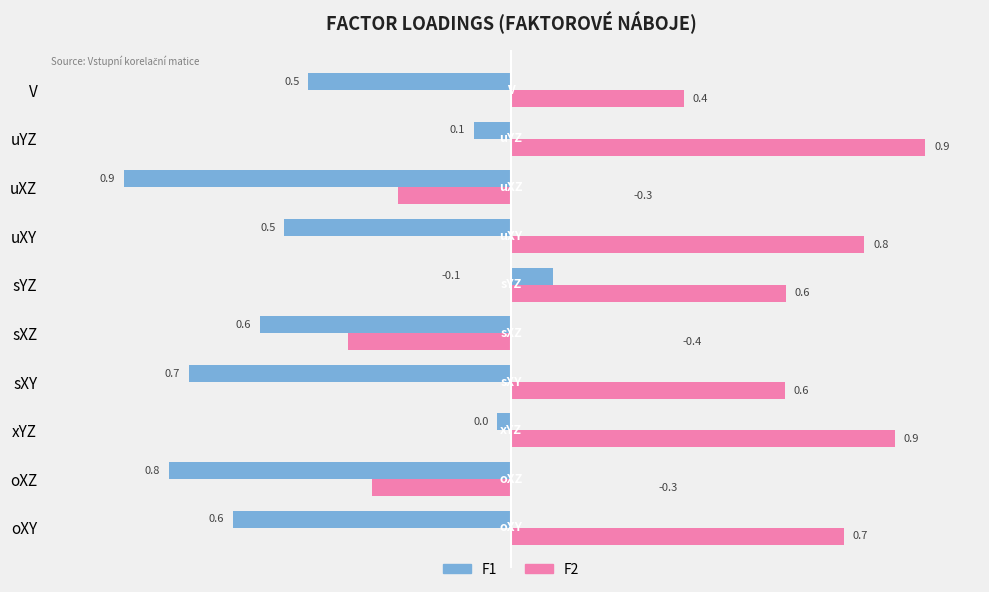

What is the minimum value for F2?

-0.4